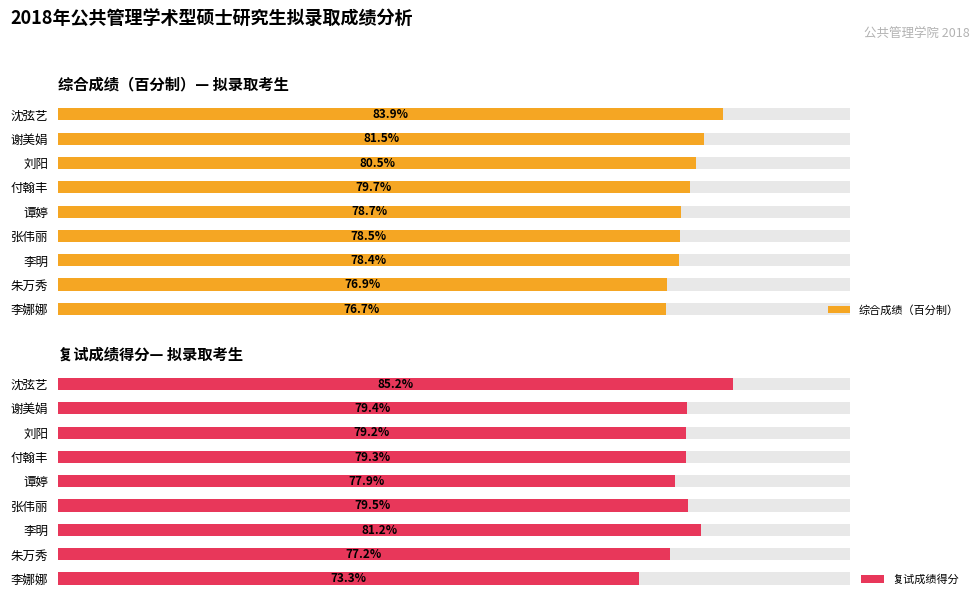

The value of 综合成绩（百分制） at 谢美娟 is 144.6. True or false?

False